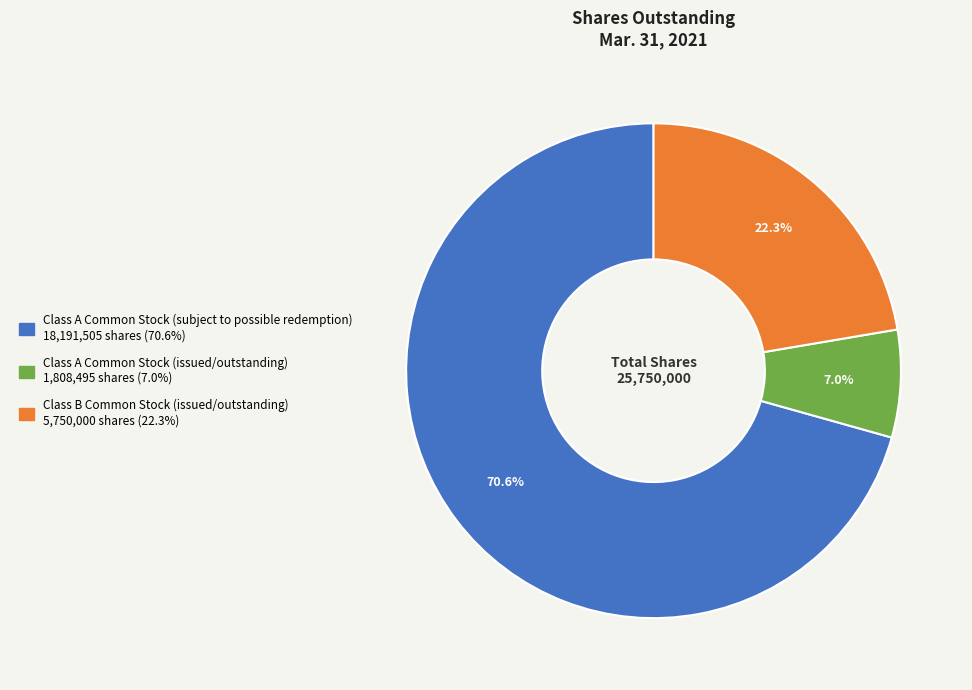

The Class B Common Stock (issued/outstanding) slice represents 30% of the pie. True or false?

False